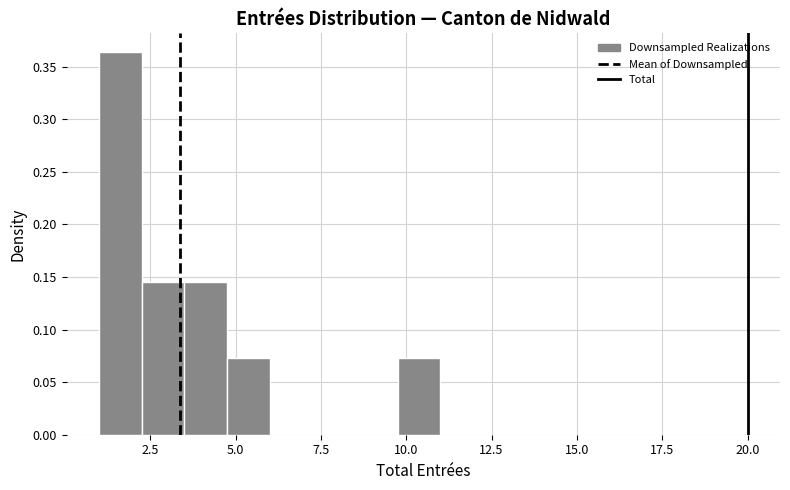

Around what value on the x-axis is the tallest bar? Give the approximate position of its centre, as read against the axis.

1.5